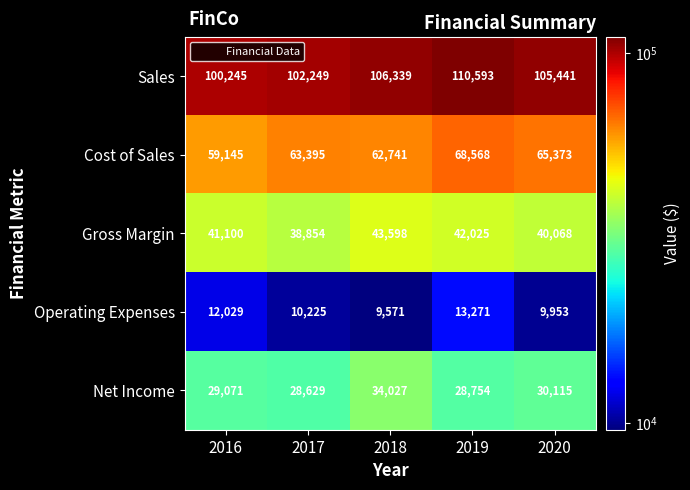

True or false: Cost of Sales has a value of 65373 at 2020.

True